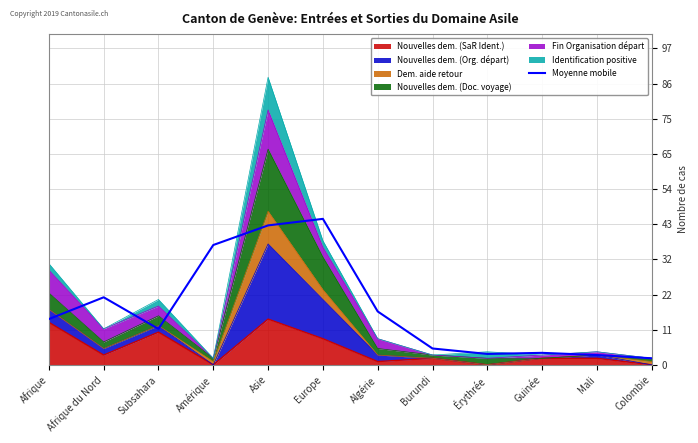

How many values are below 13?

6